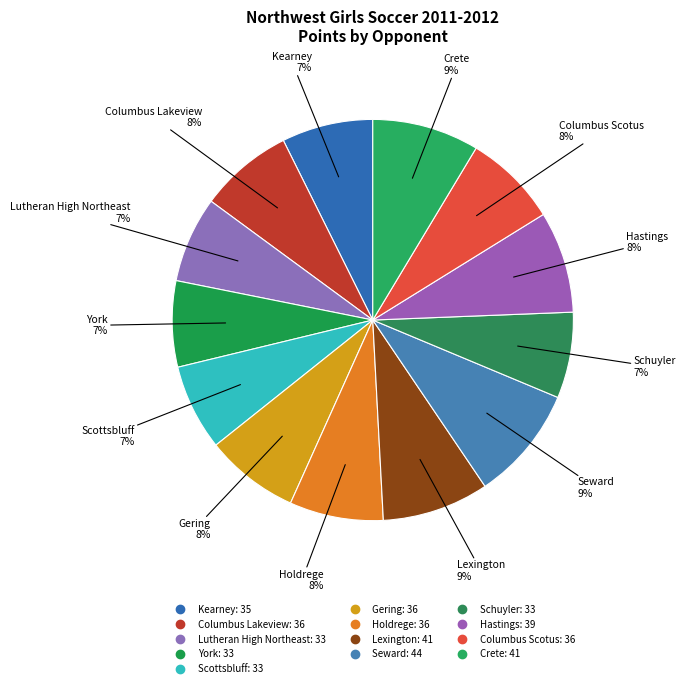

How many segments does this pie chart have?

13